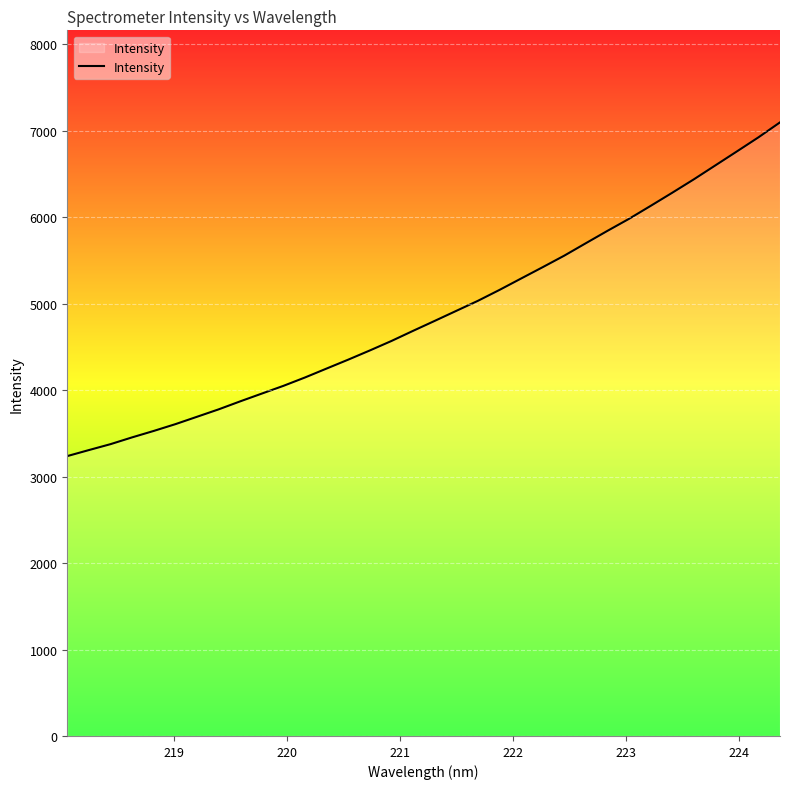

What is the maximum value shown in the chart?

7098.0